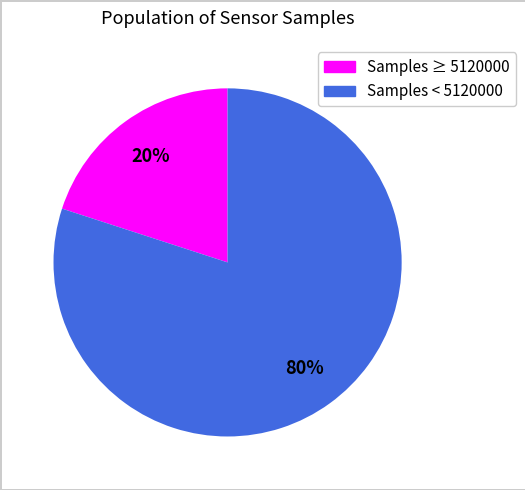

Is there a majority slice in this chart?

Yes